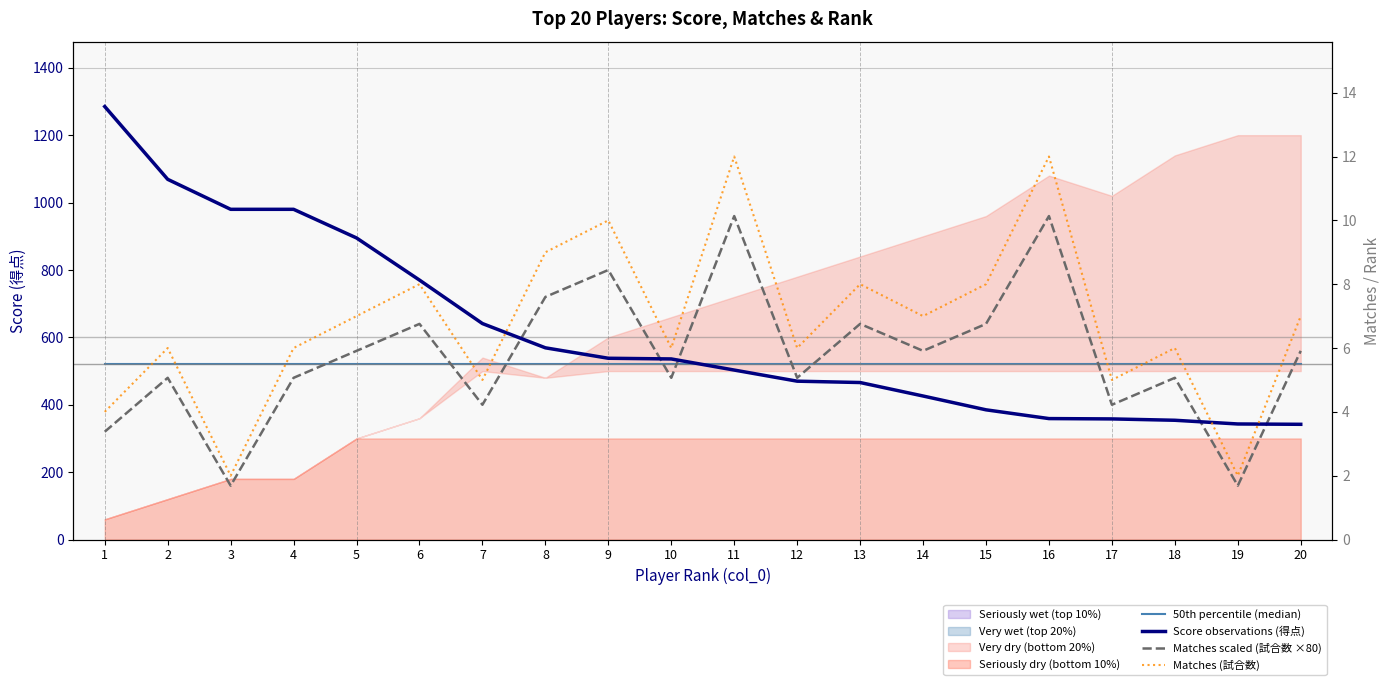

True or false: 50th percentile (median) has a value of 895.6 at 14.

False